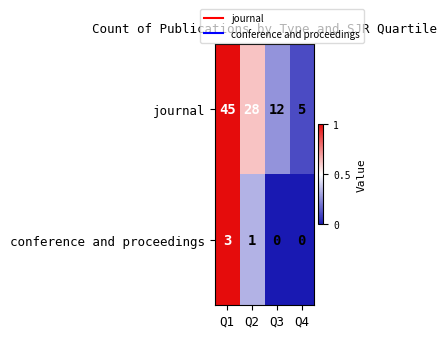

What is the greatest value displayed?

45